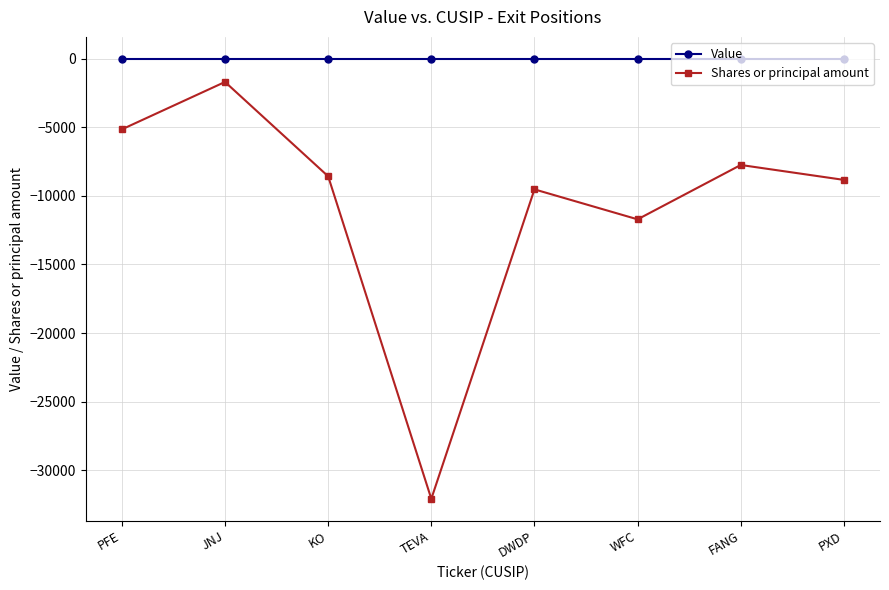

How many values in the Shares or principal amount series exceed -8568?

3